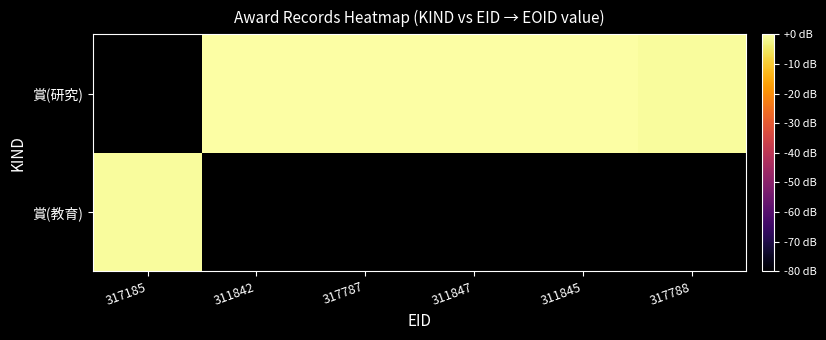

True or false: 賞(研究) has a value of -0.1 at 311842.

False